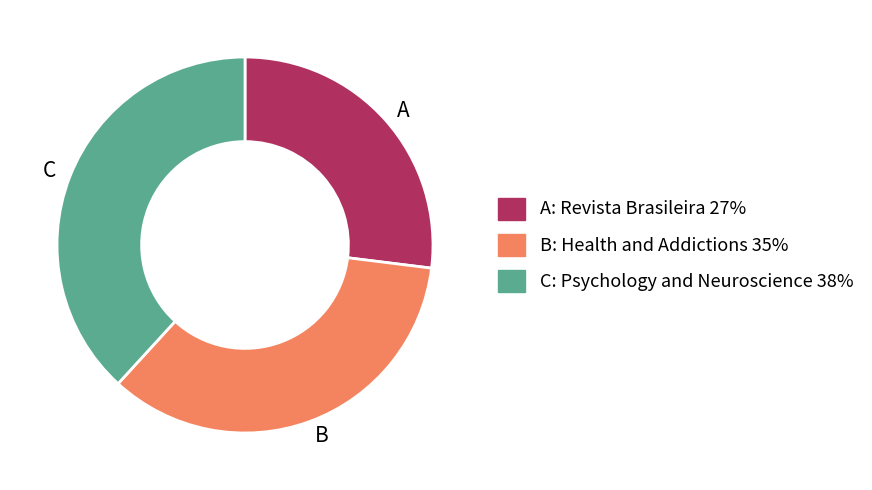

The A slice represents 27% of the pie. True or false?

True